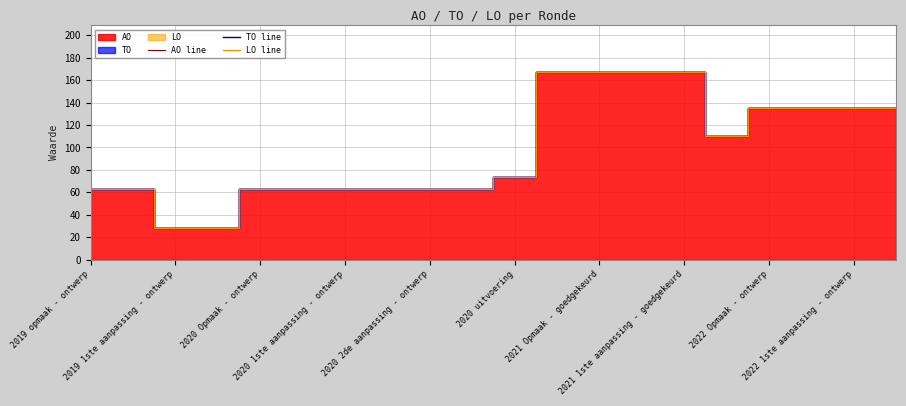

The value of AO line at 2019 1ste aanpassing - ontwerp is 23. True or false?

False